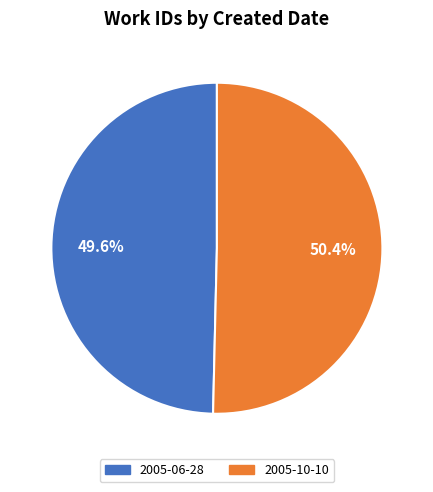

What is the ratio of the value at 2005-10-10 to the value at 2005-06-28?

1.0